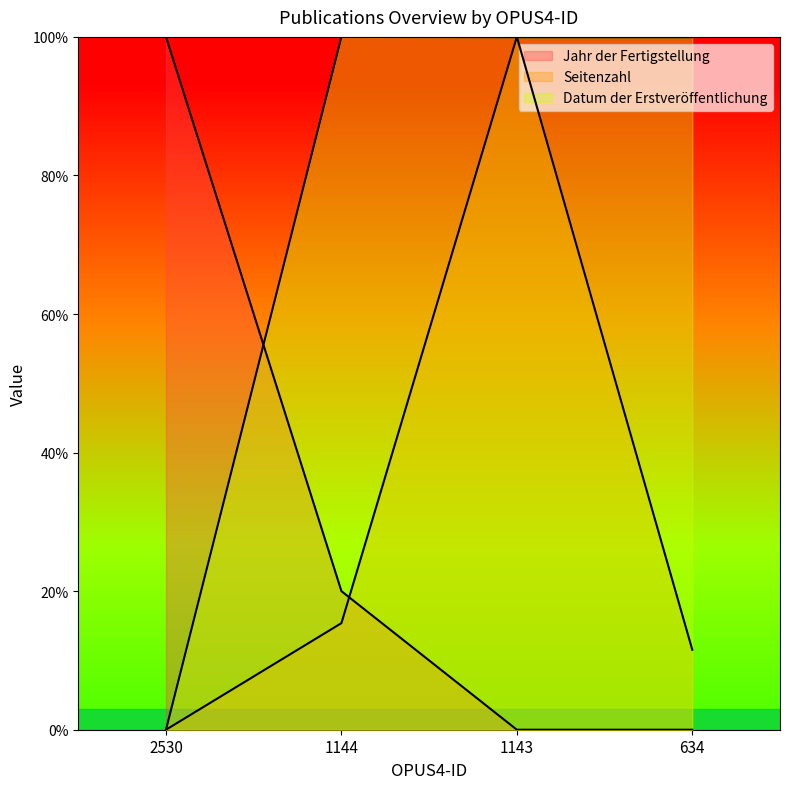

True or false: Datum der Erstveröffentlichung has a value of 67.2 at 2530.

False